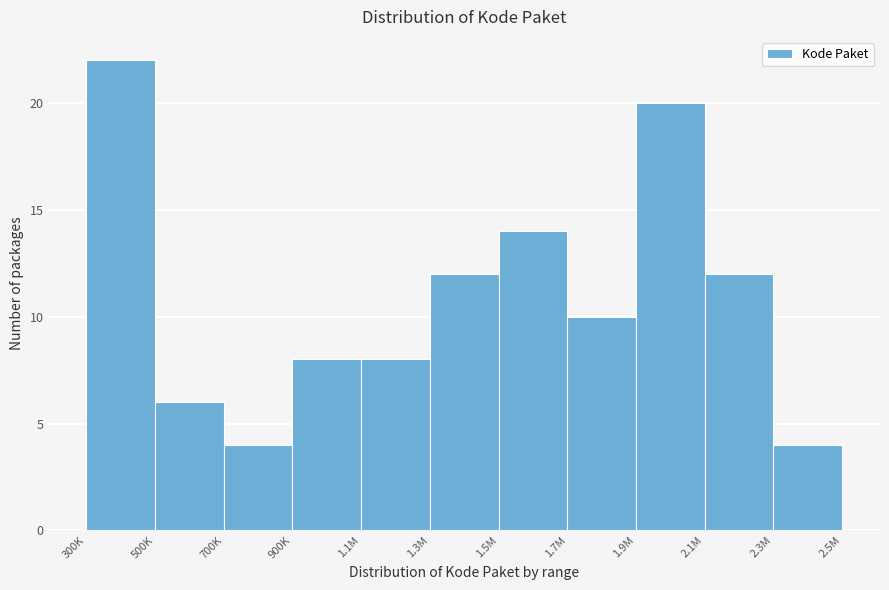

Reading right to left, list all the values displayed in this chart.

4	12	20	10	14	12	8	8	4	6	22